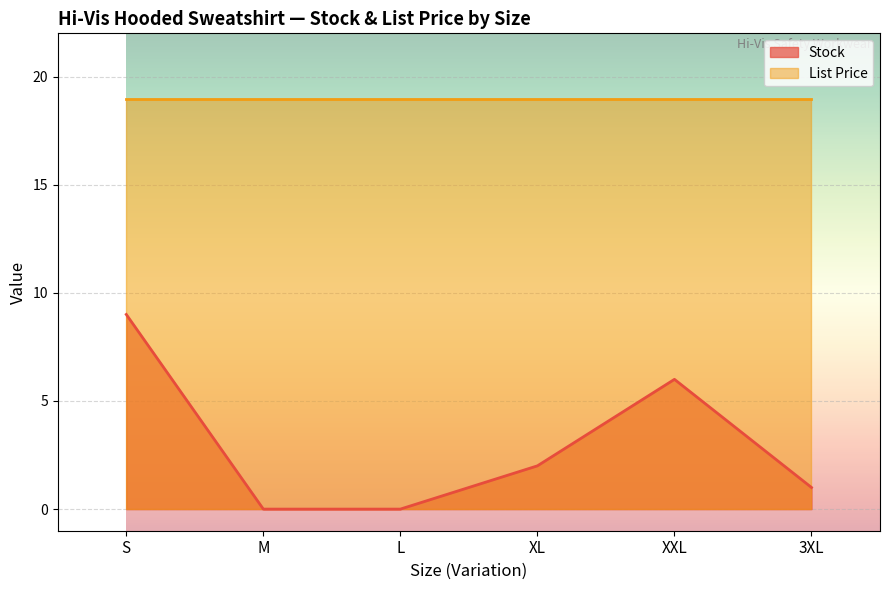

At which category does the data reach its first local peak?

XXL